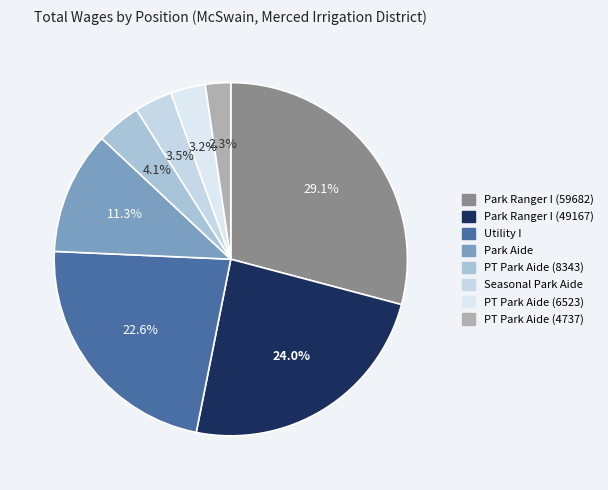

How many segments does this pie chart have?

8